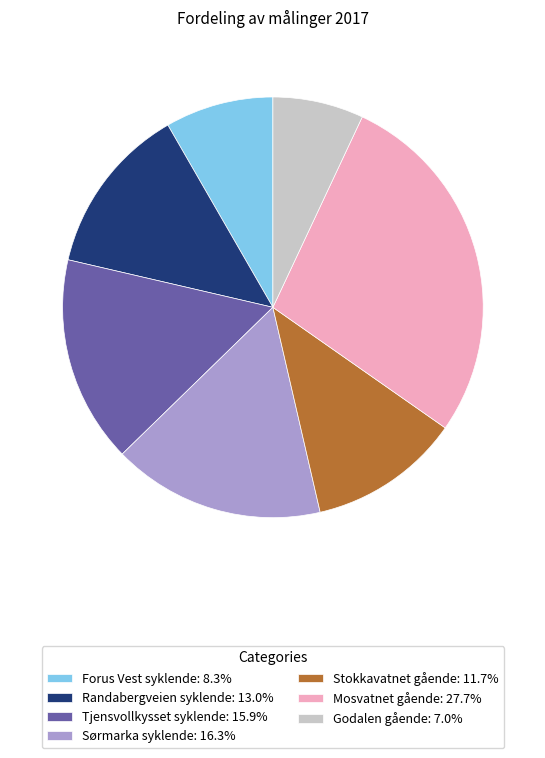

How many slices are in this pie chart?

7